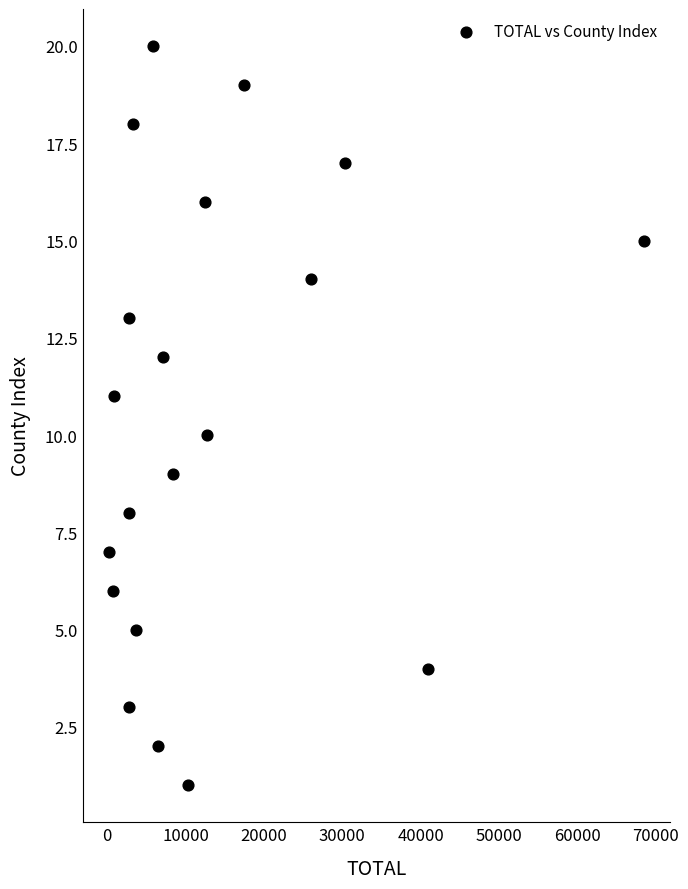

What is the range of Y values (max minus min)?

19